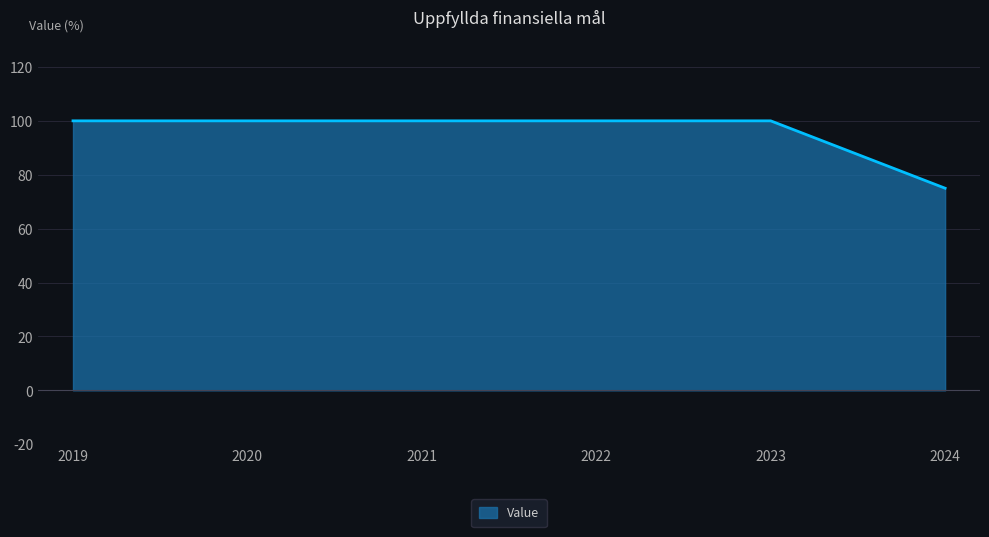

Which label corresponds to the smallest value in the chart?

2024